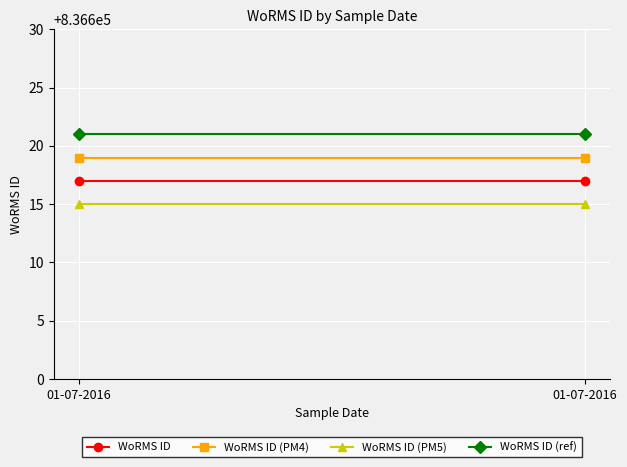

What is the average value of the WoRMS ID series?

836617